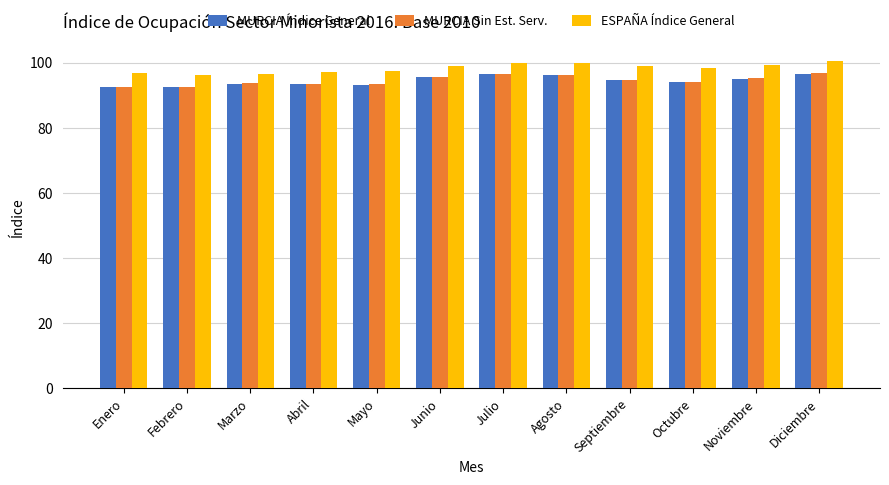

What is the lowest value of the MURCIA Índice General series?

92.5